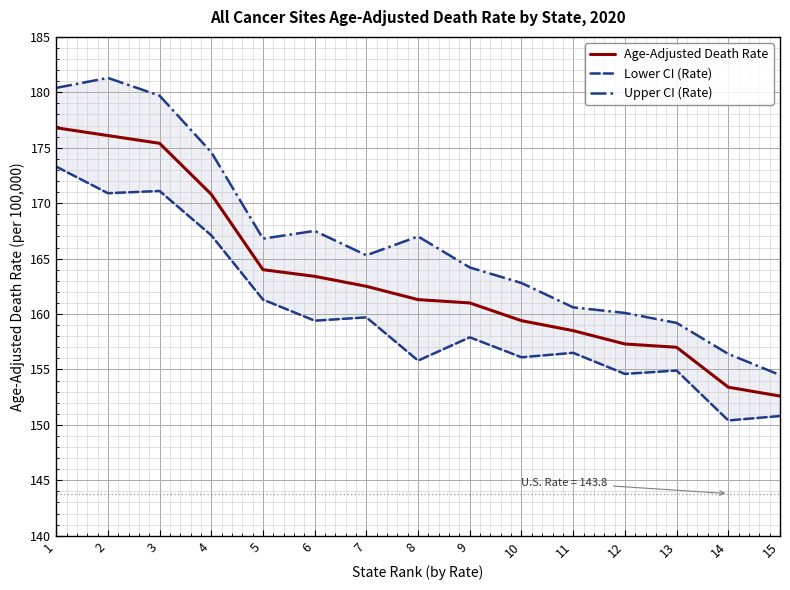

Reading left to right, list all the values displayed in this chart.

Age-Adjusted Death Rate: 1=176.8	2=176.1	3=175.4	4=170.8	5=164.0	6=163.4	7=162.5	8=161.3	9=161.0	10=159.4	11=158.5	12=157.3	13=157.0	14=153.4	15=152.6
Lower CI (Rate): 1=173.3	2=170.9	3=171.1	4=167.1	5=161.3	6=159.4	7=159.7	8=155.8	9=157.9	10=156.1	11=156.5	12=154.6	13=154.9	14=150.4	15=150.8
Upper CI (Rate): 1=180.4	2=181.3	3=179.7	4=174.6	5=166.8	6=167.5	7=165.3	8=167.0	9=164.2	10=162.8	11=160.6	12=160.1	13=159.2	14=156.4	15=154.5